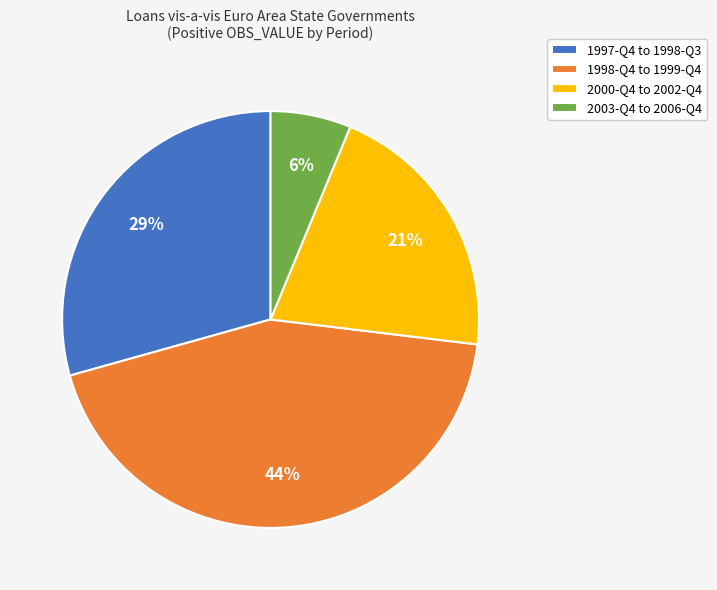

What is the smallest slice in the pie chart?

2003-Q4 to 2006-Q4